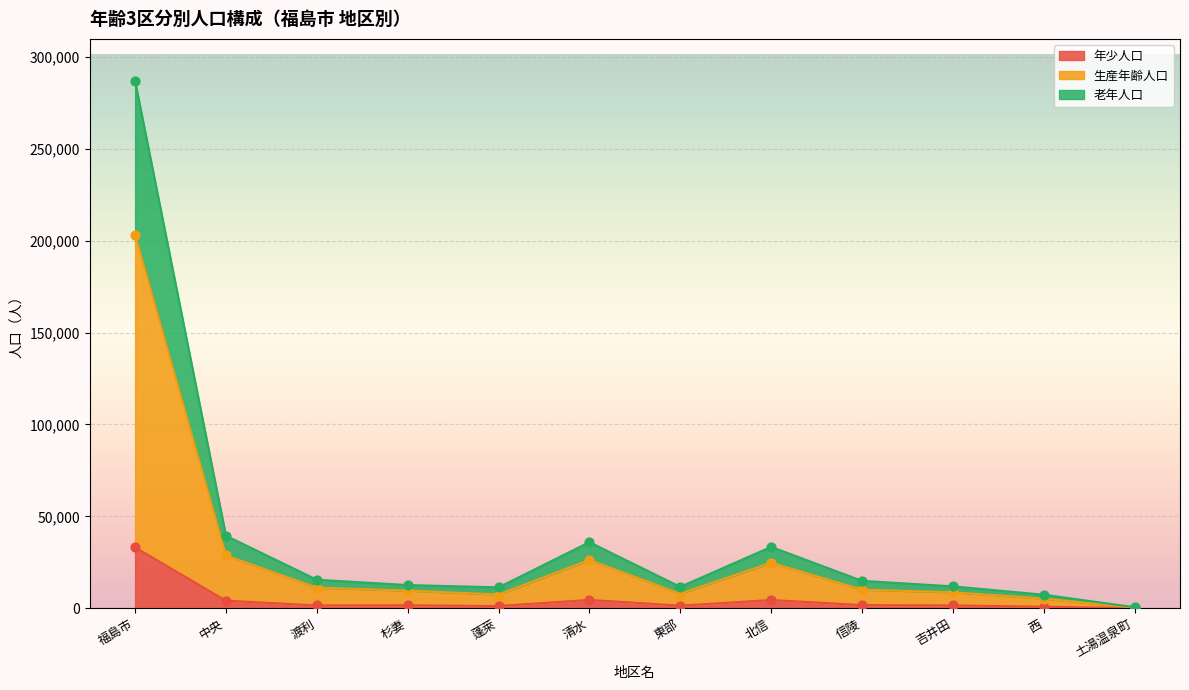

Which series contains the lowest Y value?

年少人口